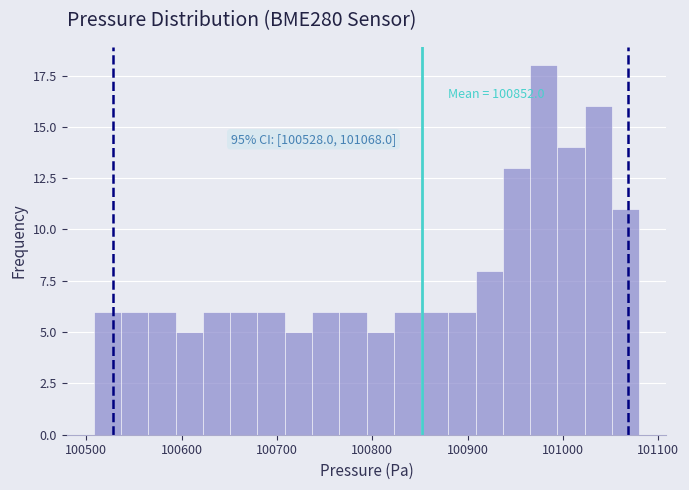

Read against the x-axis, roughly where is the centre of the tallest bar?

100980